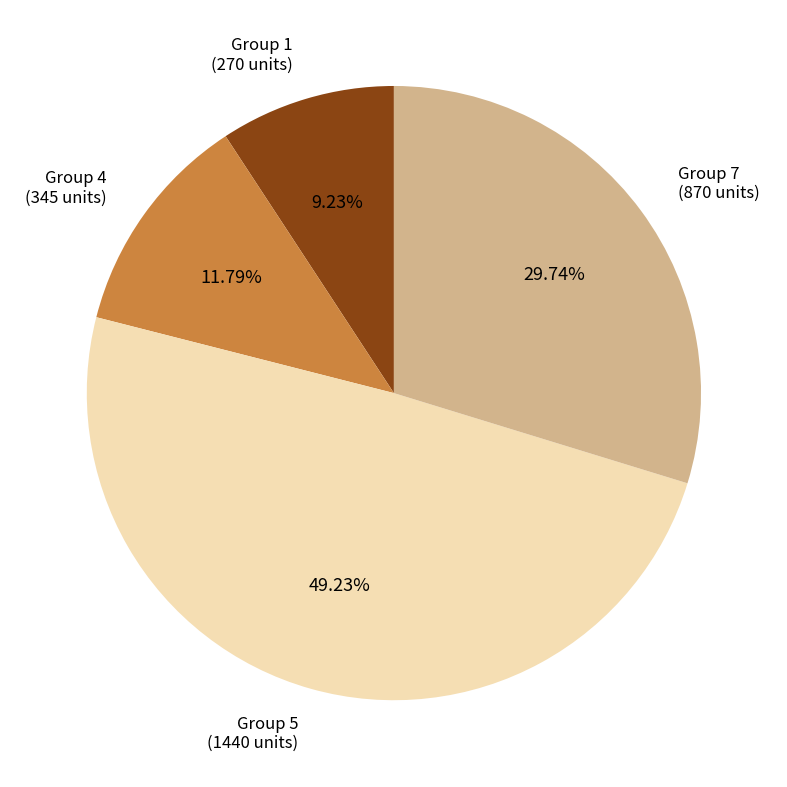

Does any single category account for the majority?

No